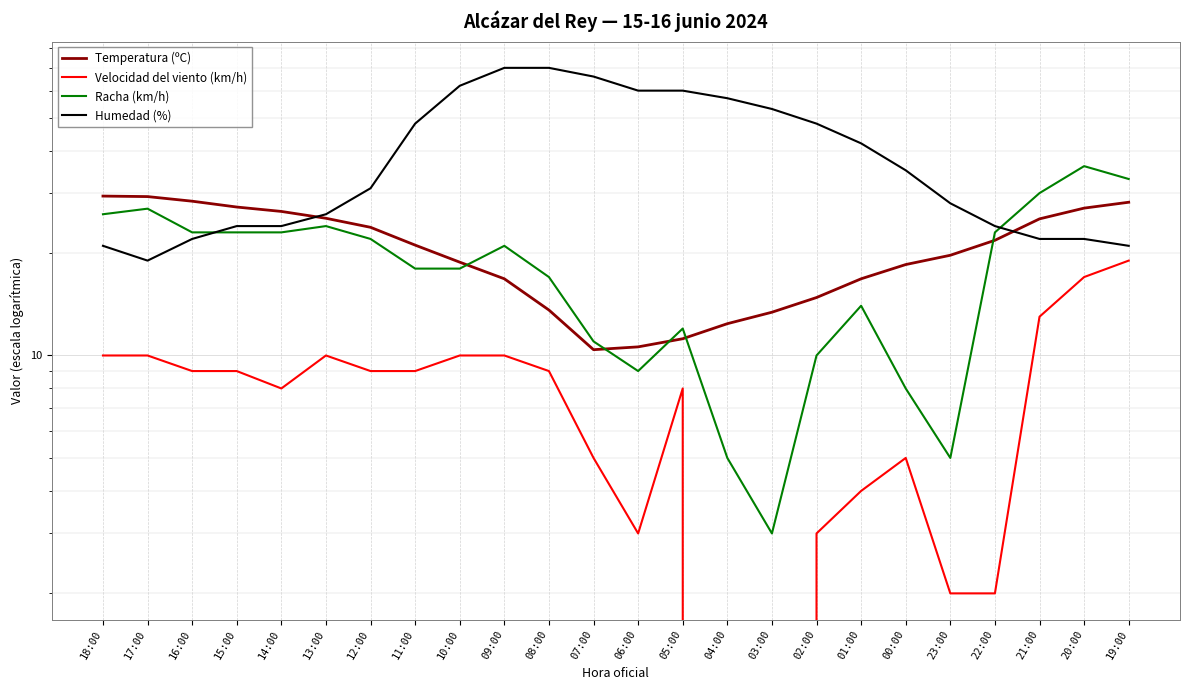

At 02:00, list the series in order from smallest to largest.

Velocidad del viento (km/h), Racha (km/h), Temperatura (ºC), Humedad (%)